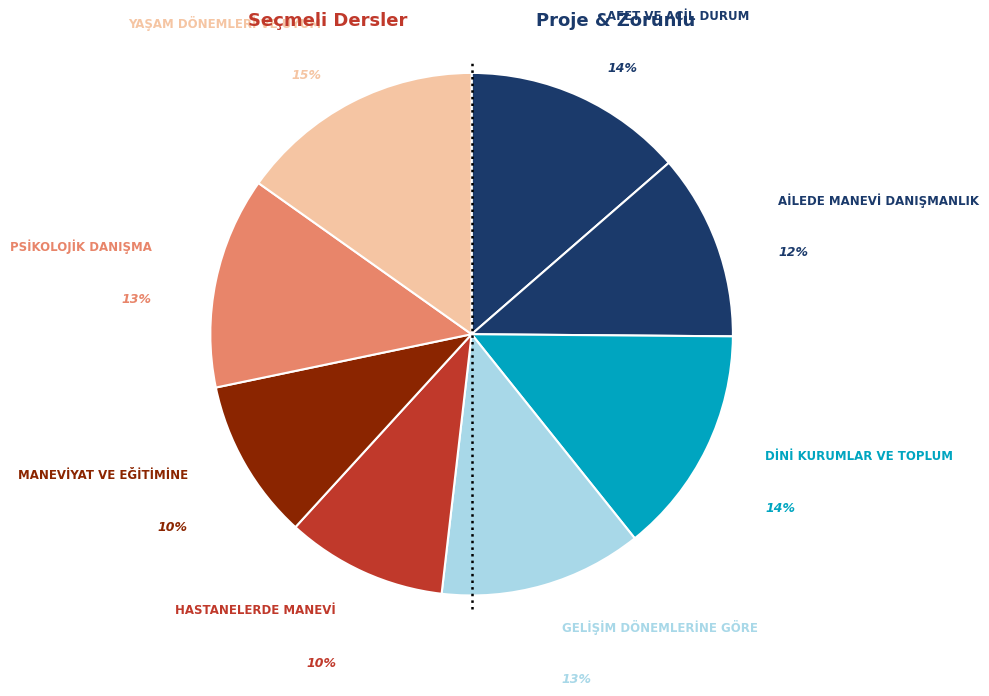

How many segments does this pie chart have?

8